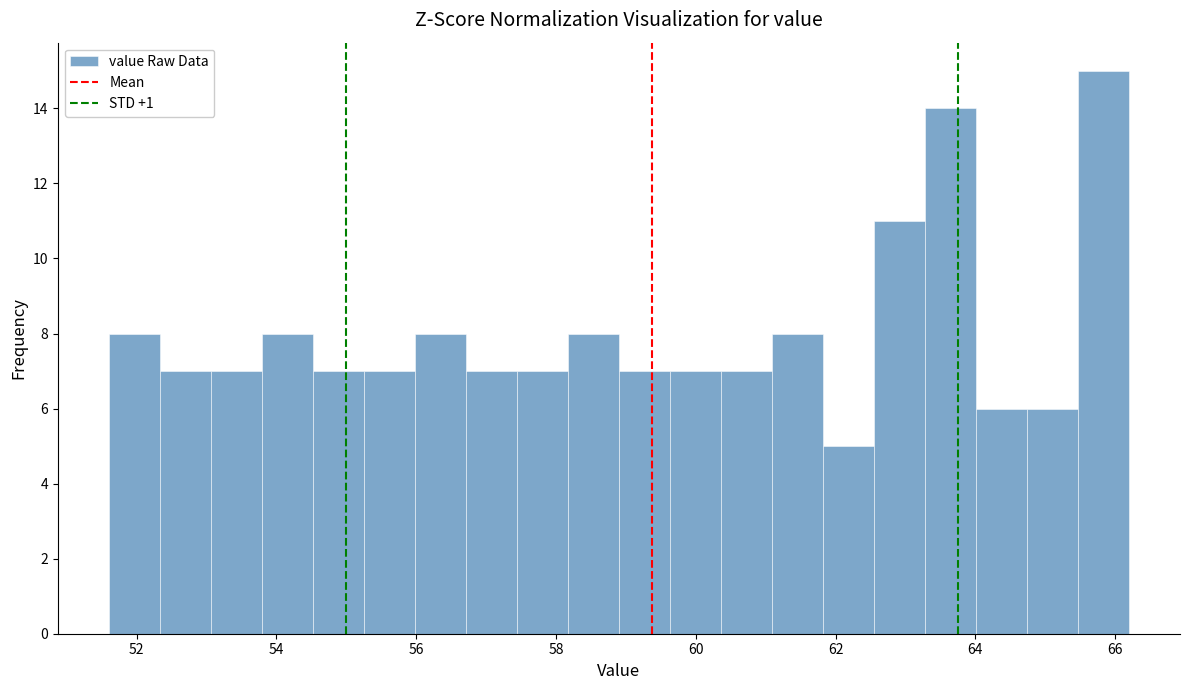

Around what value on the x-axis is the tallest bar? Give the approximate position of its centre, as read against the axis.

65.8